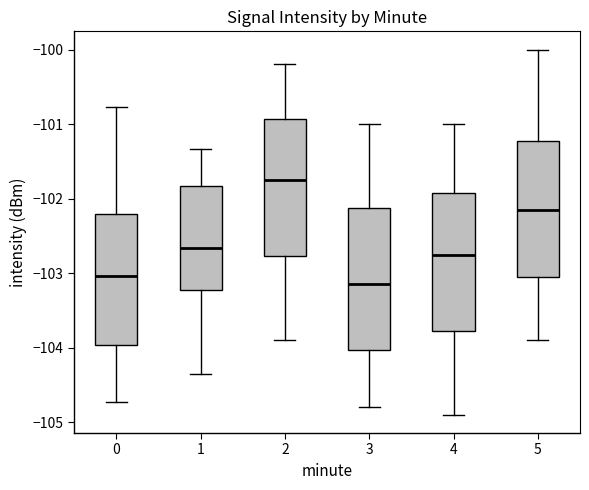

Which box has the lowest median line?

3